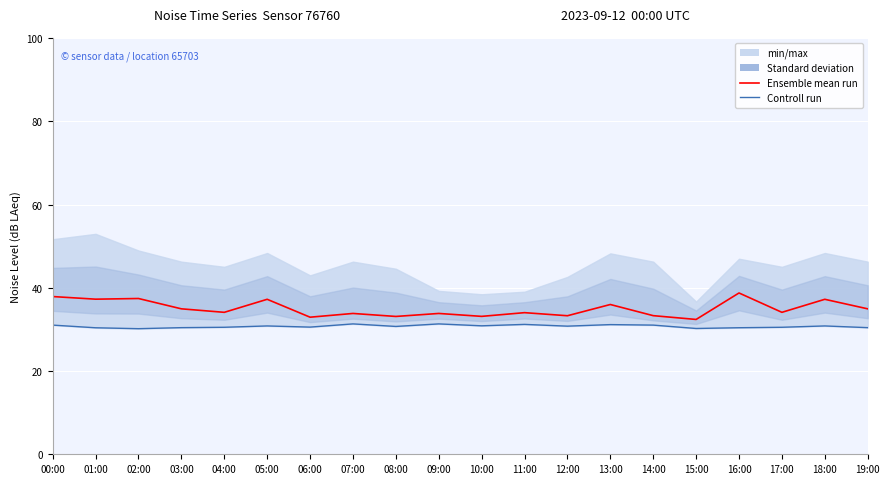

How many lines are shown in the chart?

2